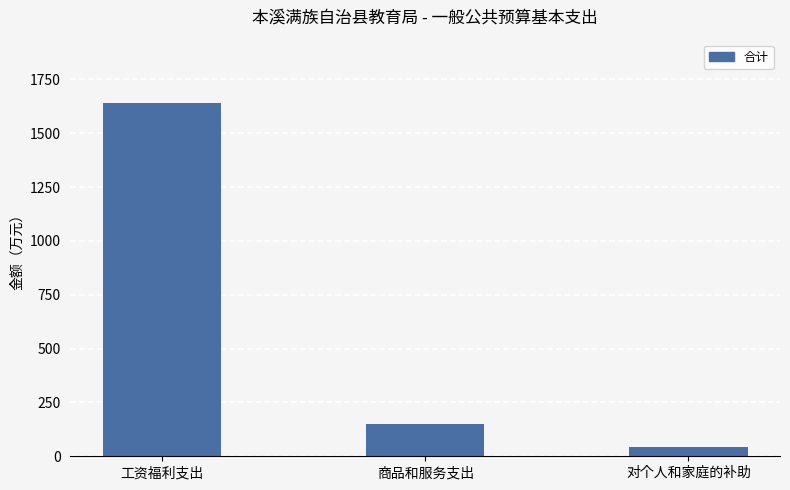

What is the difference between the maximum and second lowest values?

1488.9